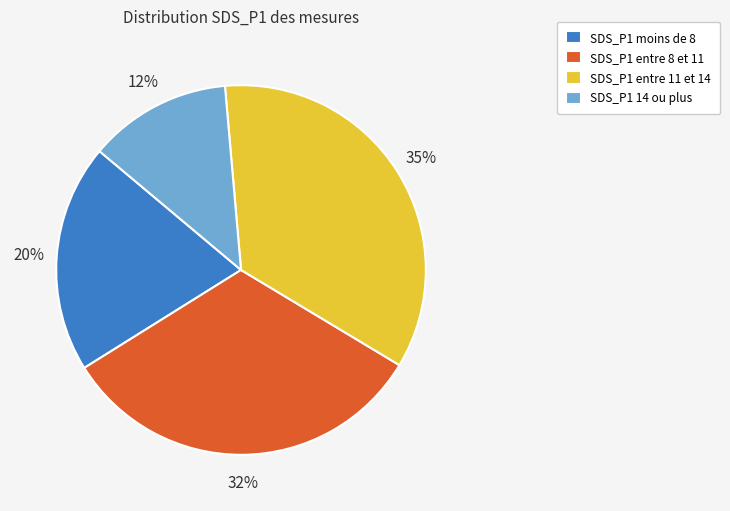

To the nearest percent, what portion does SDS_P1 entre 11 et 14 represent?

35%